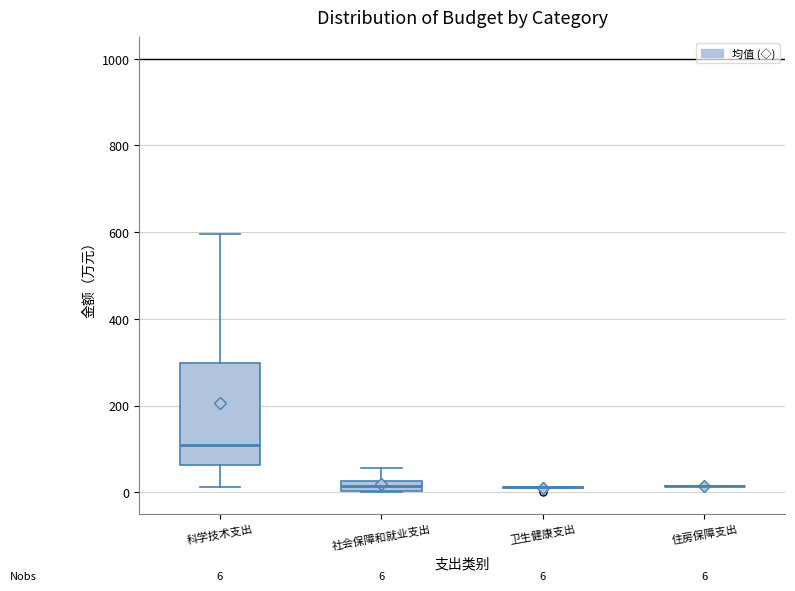

Comparing the boxes themselves (not the whiskers), which one is the tallest?

科学技术支出